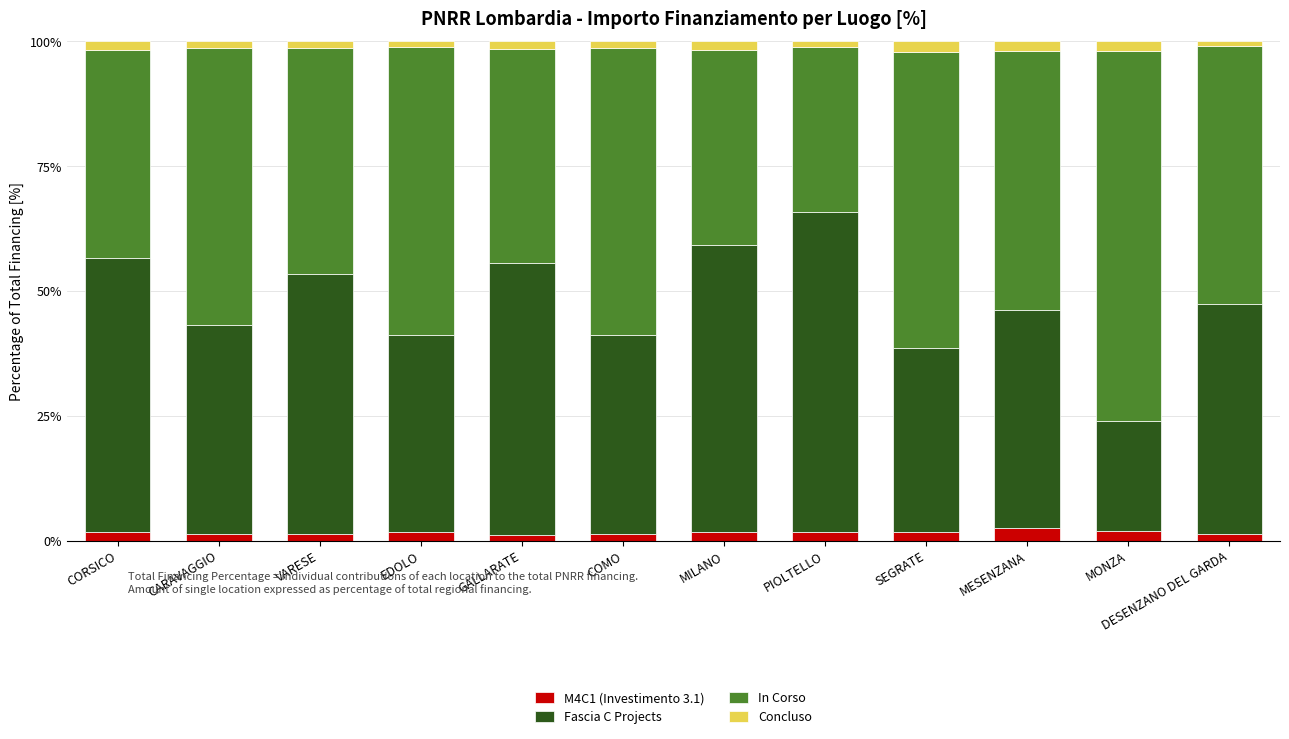

What are all the series names shown in the legend?

M4C1 (Investimento 3.1), Fascia C Projects, In Corso, Concluso